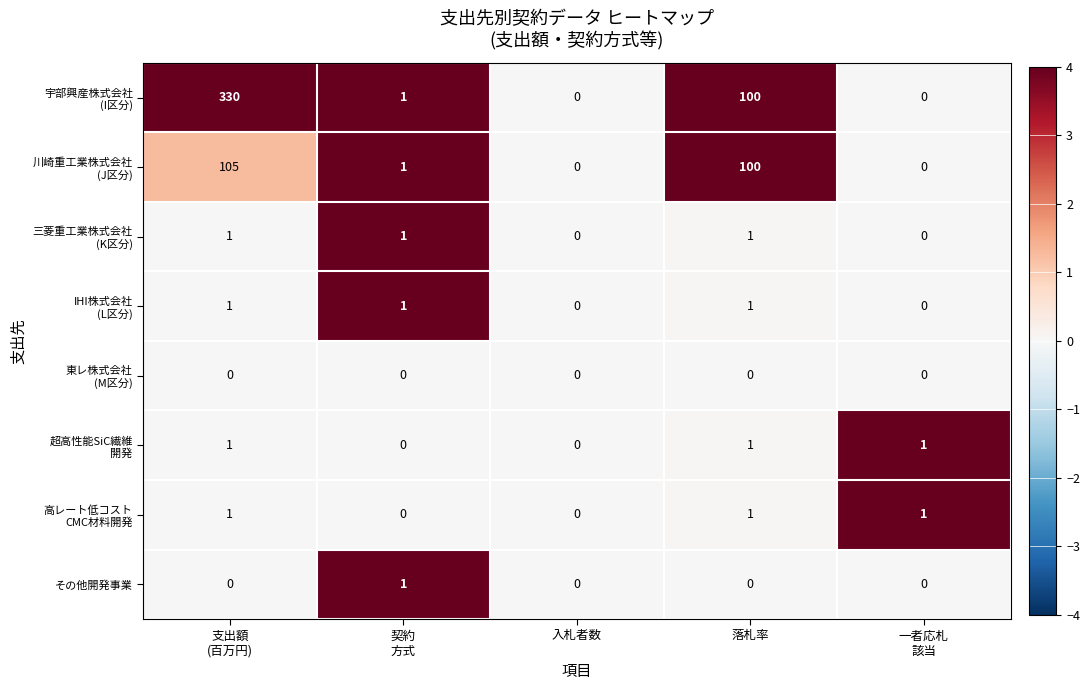

What is the maximum value shown in the chart?

330